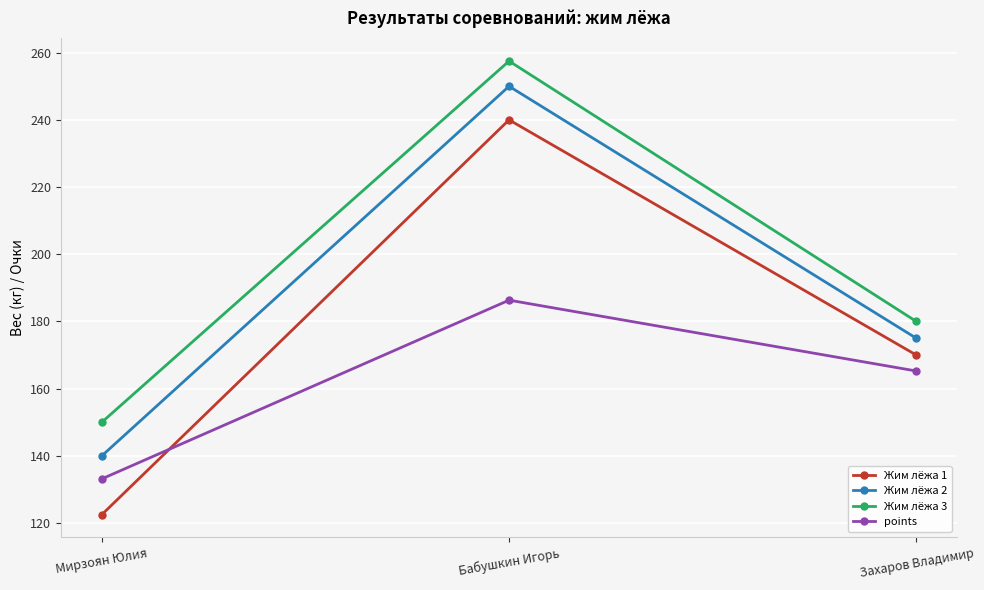

How many lines are shown in the chart?

4